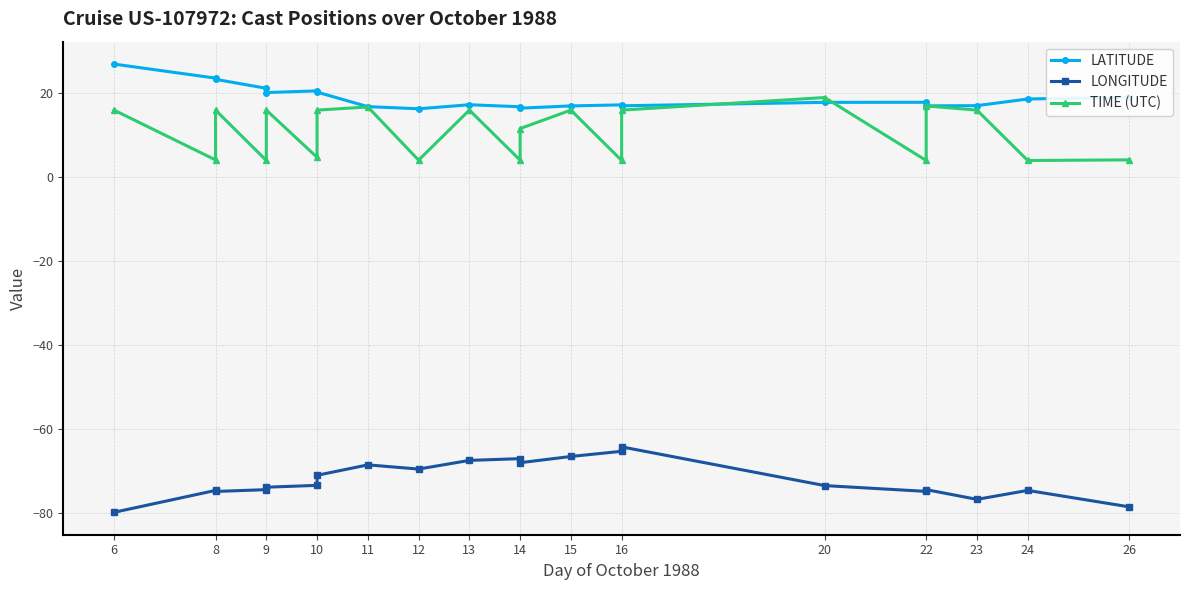

At 16, list the series in order from smallest to largest.

LONGITUDE, TIME (UTC), LATITUDE